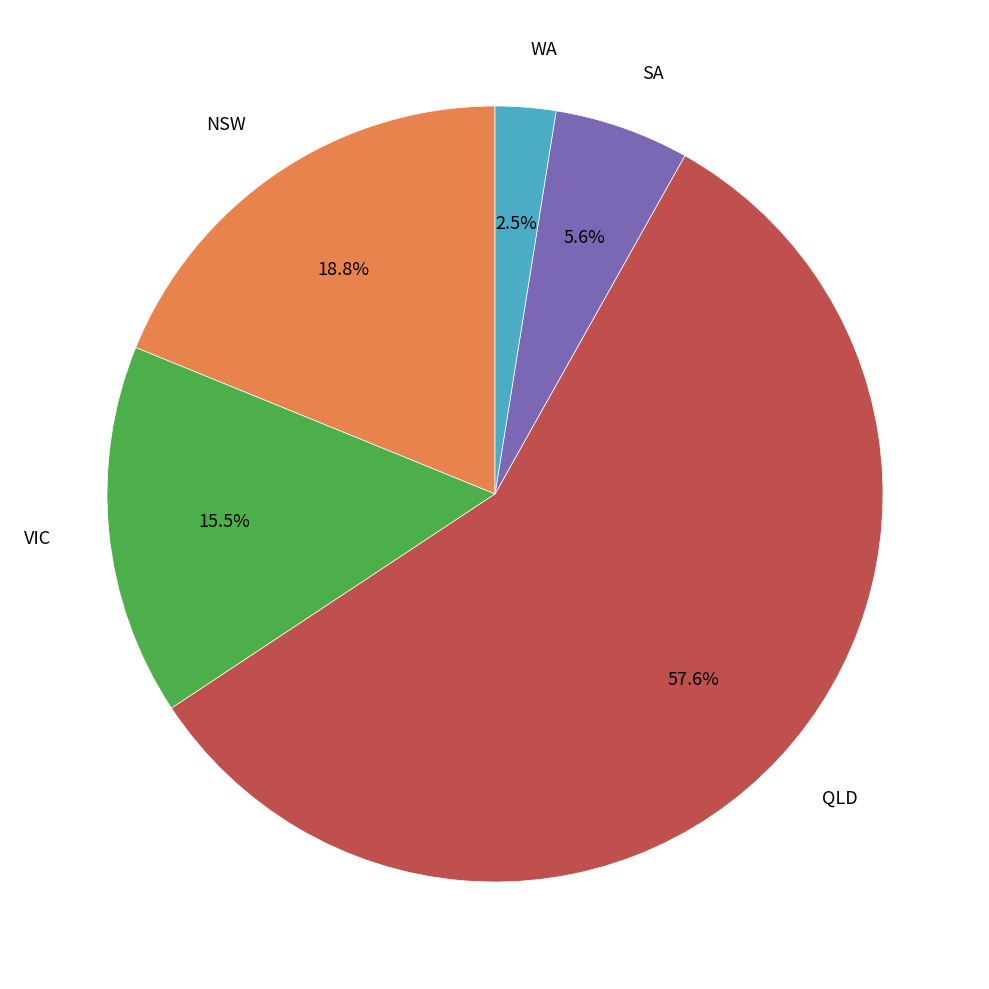

What is the ratio of the value at QLD to the value at VIC?

3.7